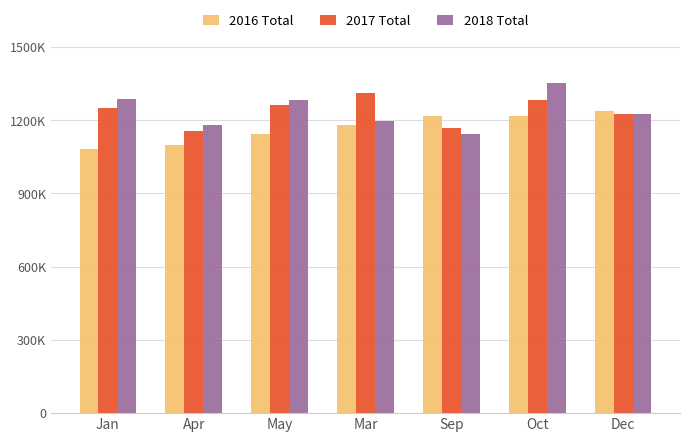

What are all the series names shown in the legend?

2016 Total, 2017 Total, 2018 Total